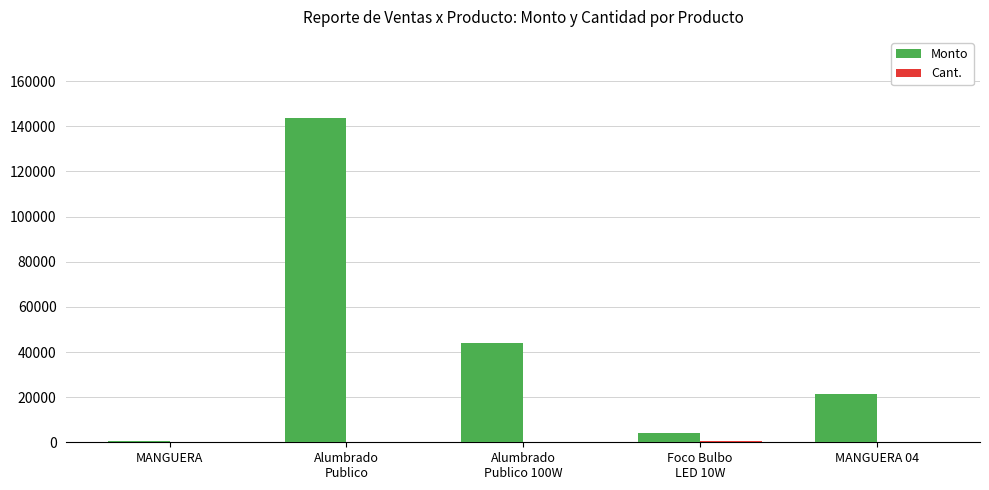

Between Alumbrado
Publico and MANGUERA 04, which series saw the biggest shift?

Monto